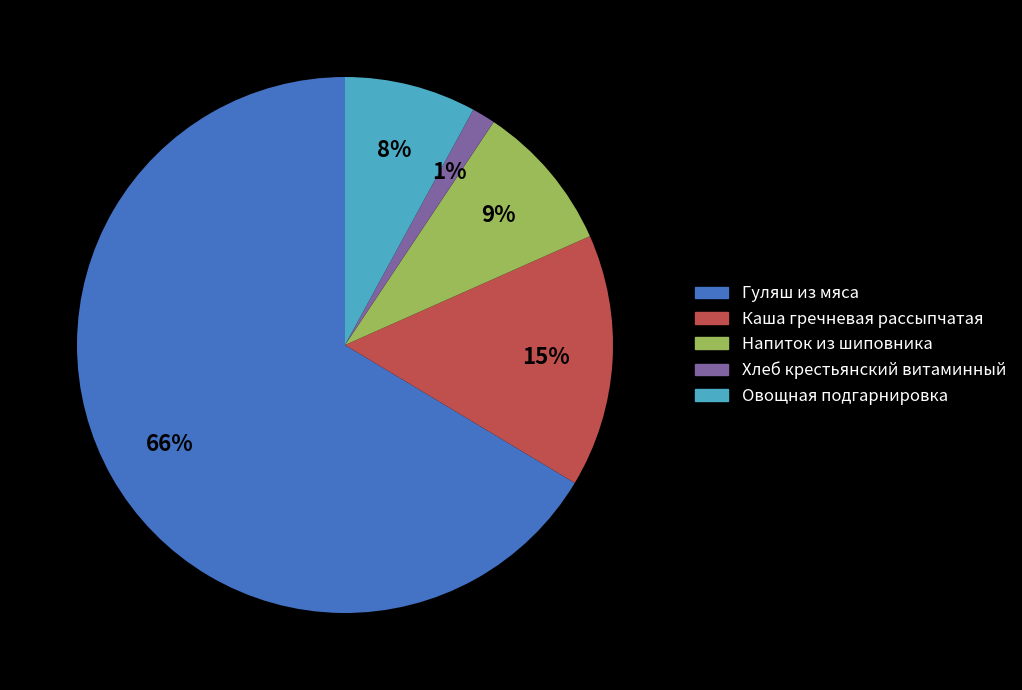

What percentage is the Каша гречневая рассыпчатая slice, to the nearest percent?

15%